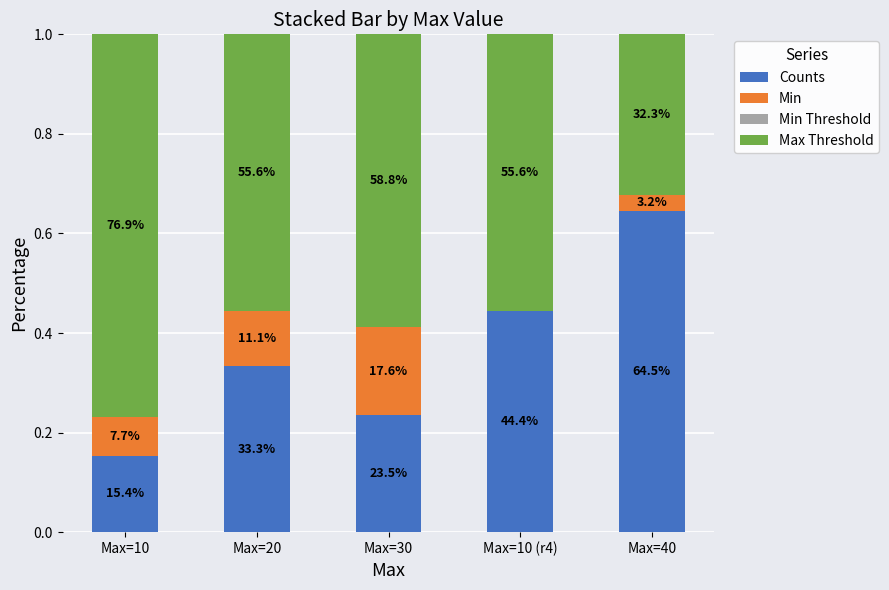

Are the bars horizontal?

No